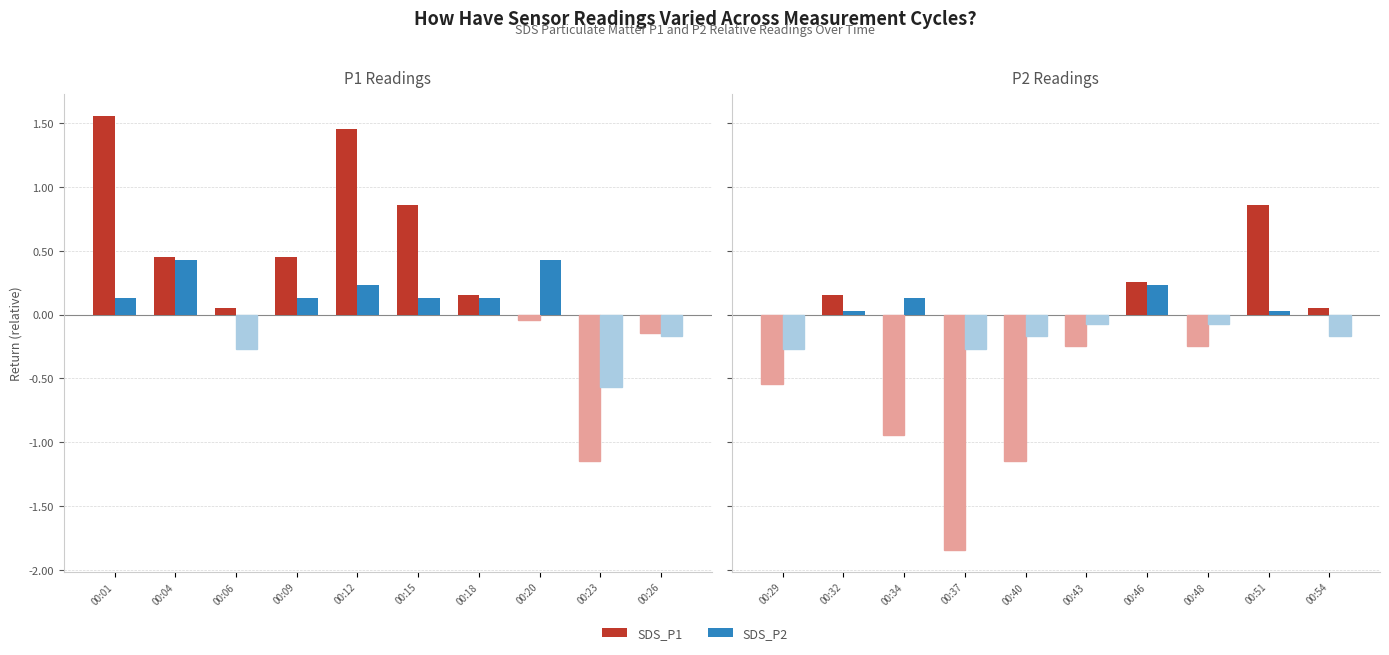

The SDS_P2 series shows -0.4 at 00:37. True or false?

False